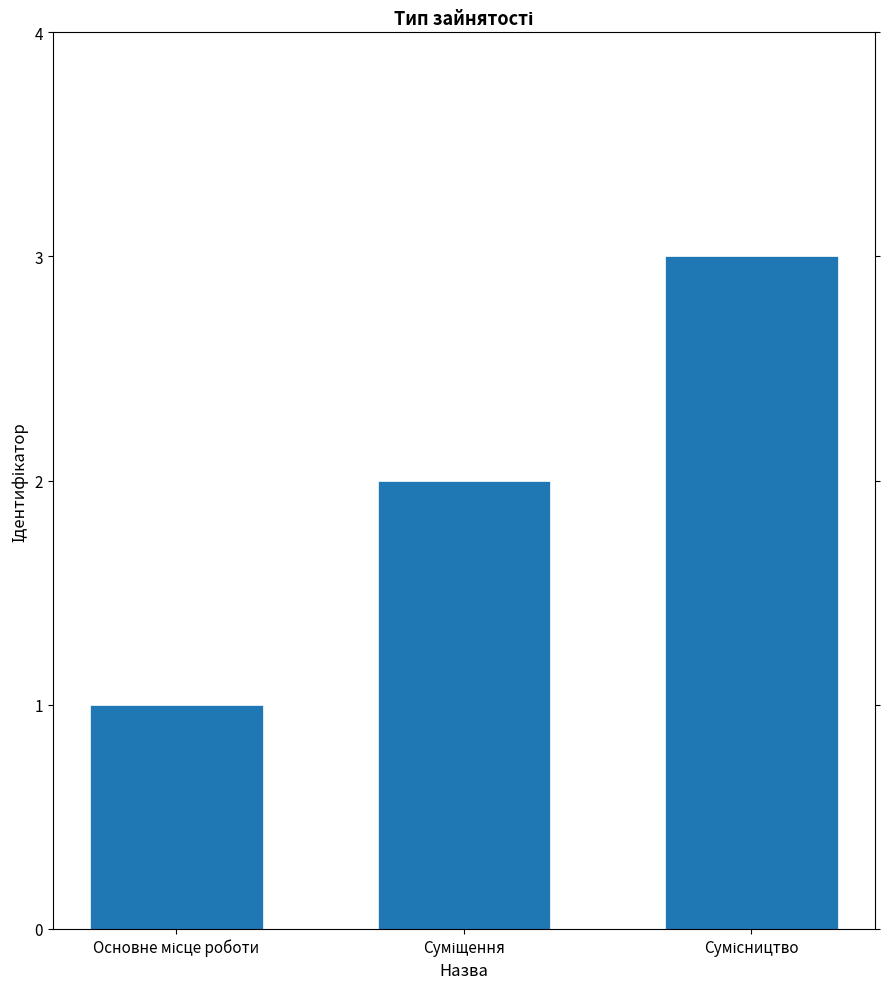

What is the difference between the maximum and minimum values?

2